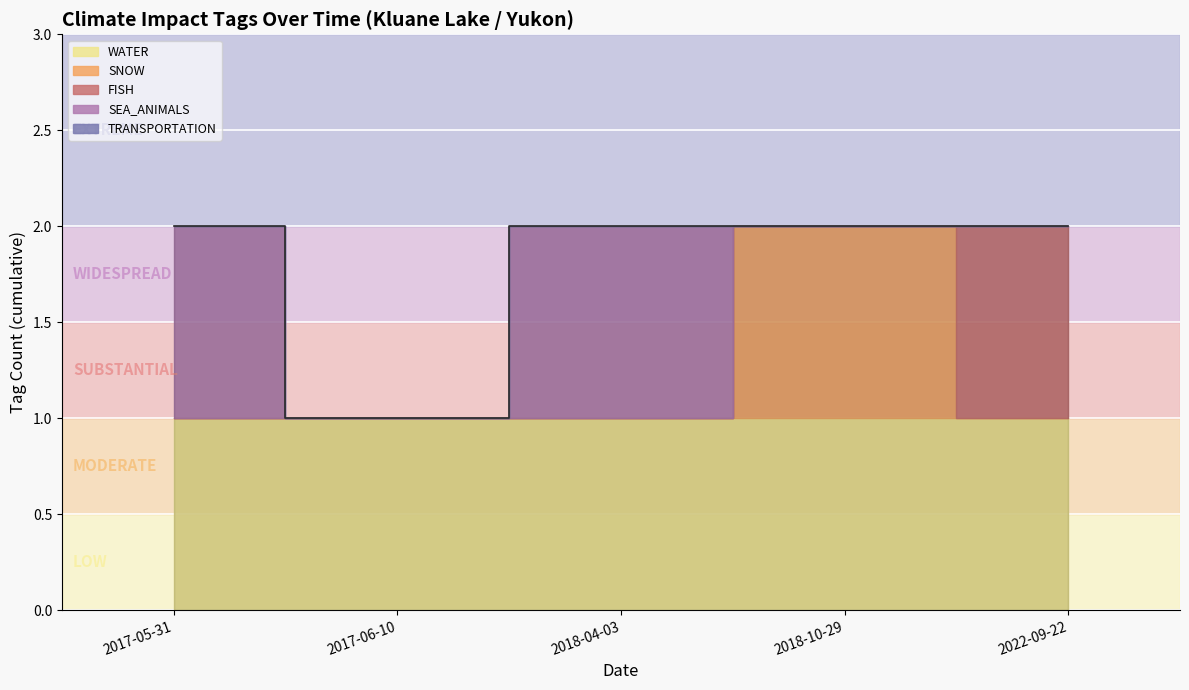

How many values in the SEA_ANIMALS series exceed 0?

2